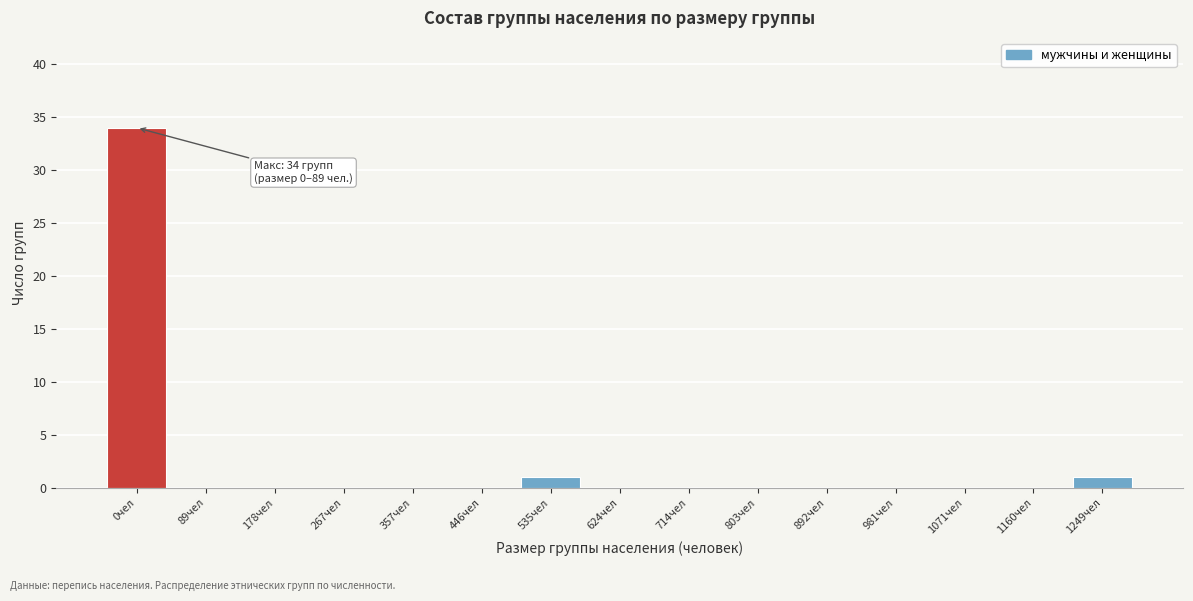

Reading right to left, list all the values displayed in this chart.

1249чел=1	1160чел=0	1071чел=0	981чел=0	892чел=0	803чел=0	714чел=0	624чел=0	535чел=1	446чел=0	357чел=0	267чел=0	178чел=0	89чел=0	0чел=34